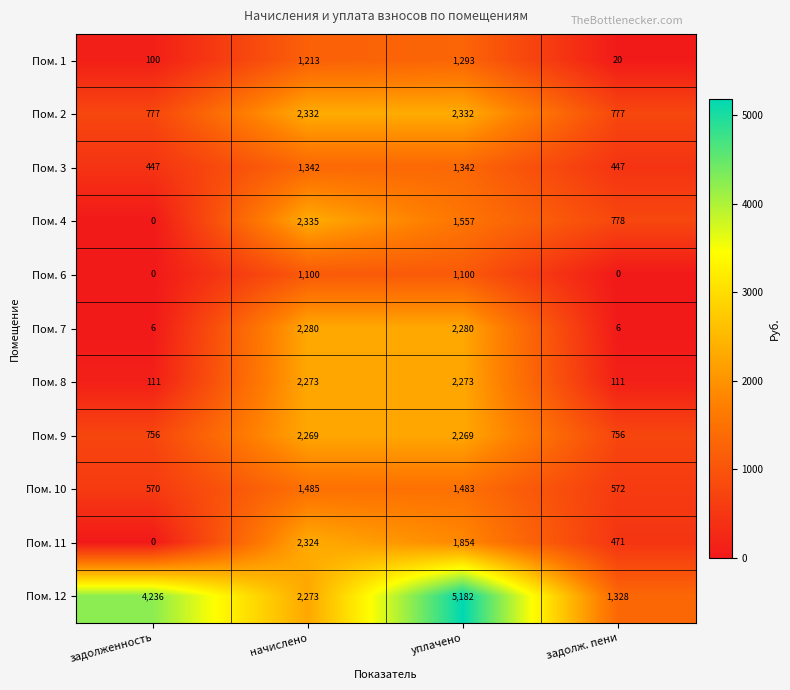

Which category has the highest value across all series?

уплачено